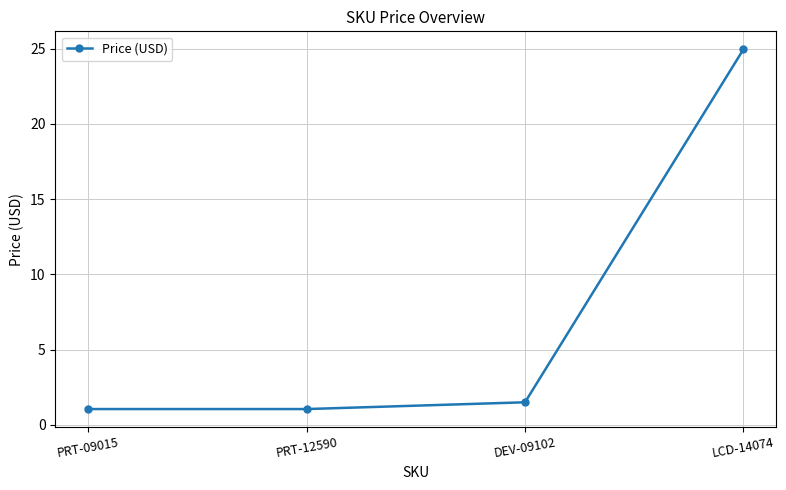

The value at DEV-09102 is 1.5. True or false?

True